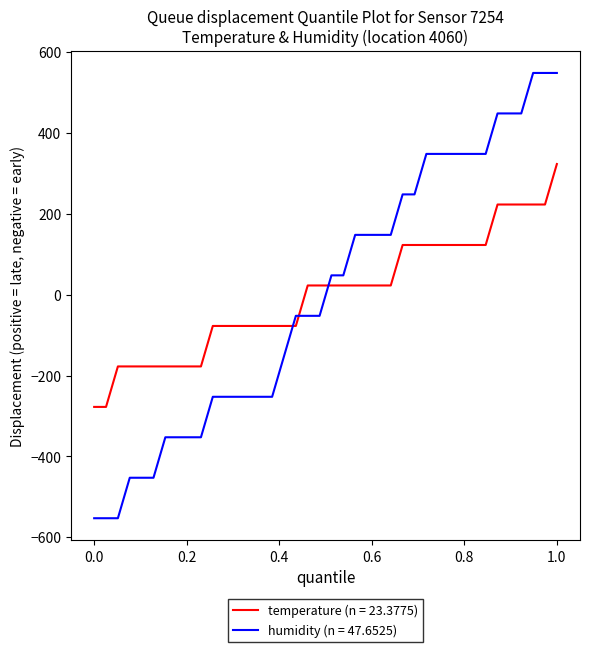

What is the maximum value for humidity (n = 47.6525)?

547.5